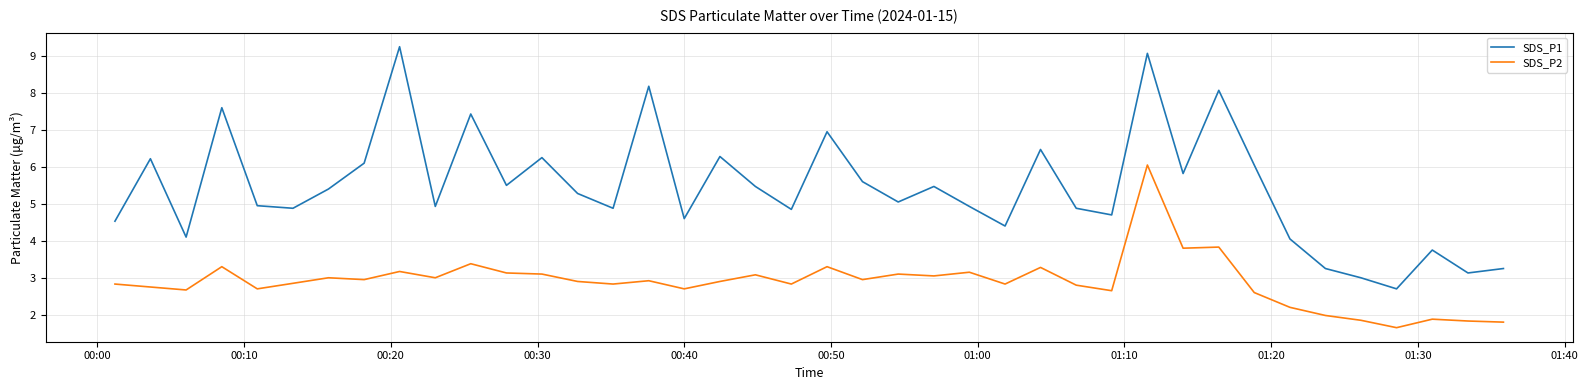

True or false: SDS_P2 and SDS_P1 intersect in this chart.

False